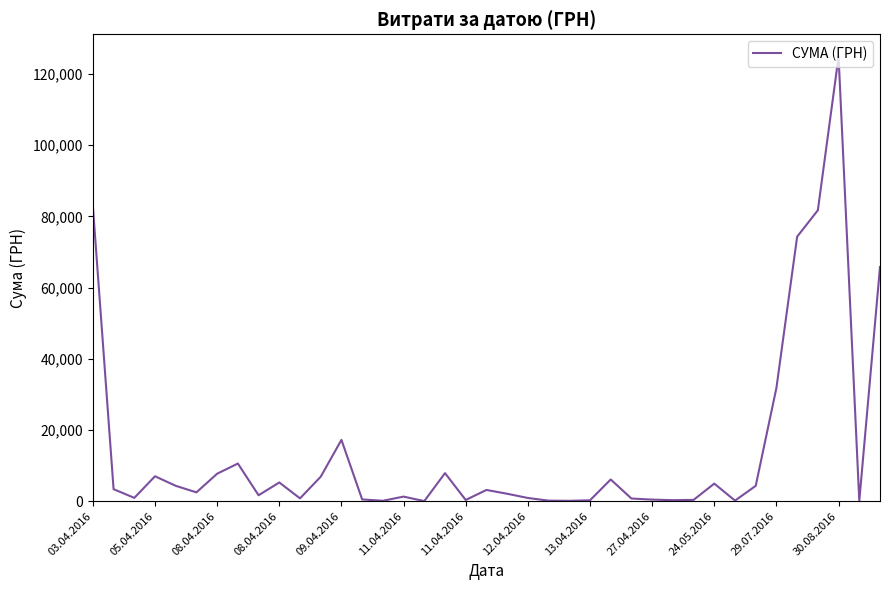

What is the difference between the maximum and minimum values?

124867.4